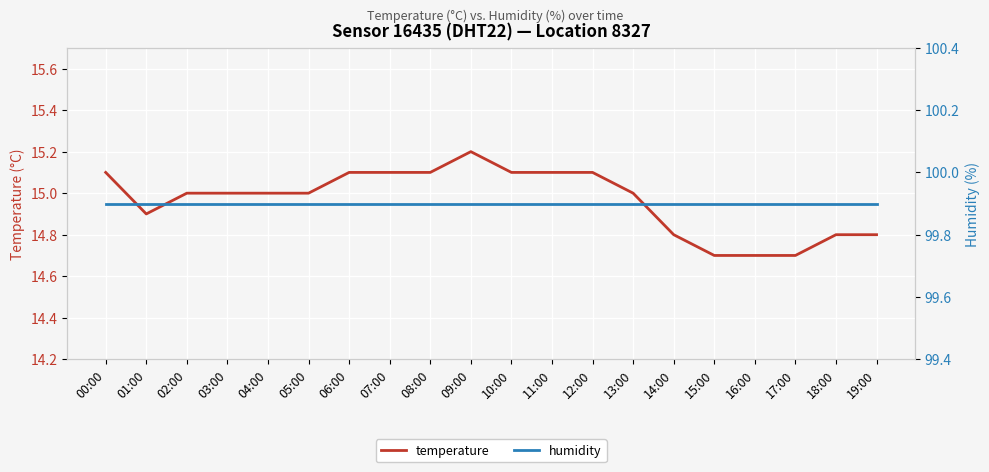

What is the label of the 2nd point from the right?

18:00